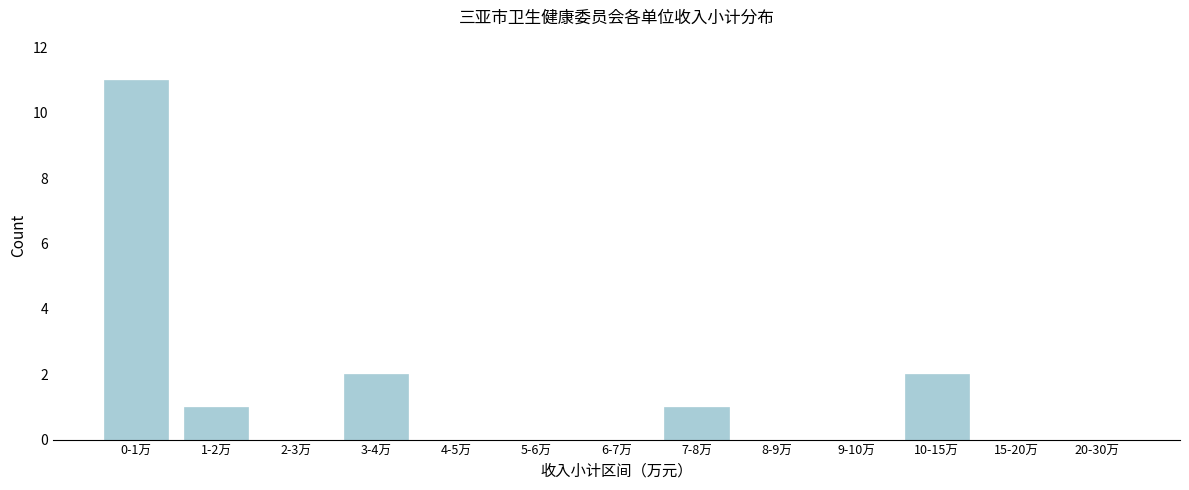

Reading left to right, what are all the values shown in this chart?

0-1万=11	1-2万=1	2-3万=0	3-4万=2	4-5万=0	5-6万=0	6-7万=0	7-8万=1	8-9万=0	9-10万=0	10-15万=2	15-20万=0	20-30万=0